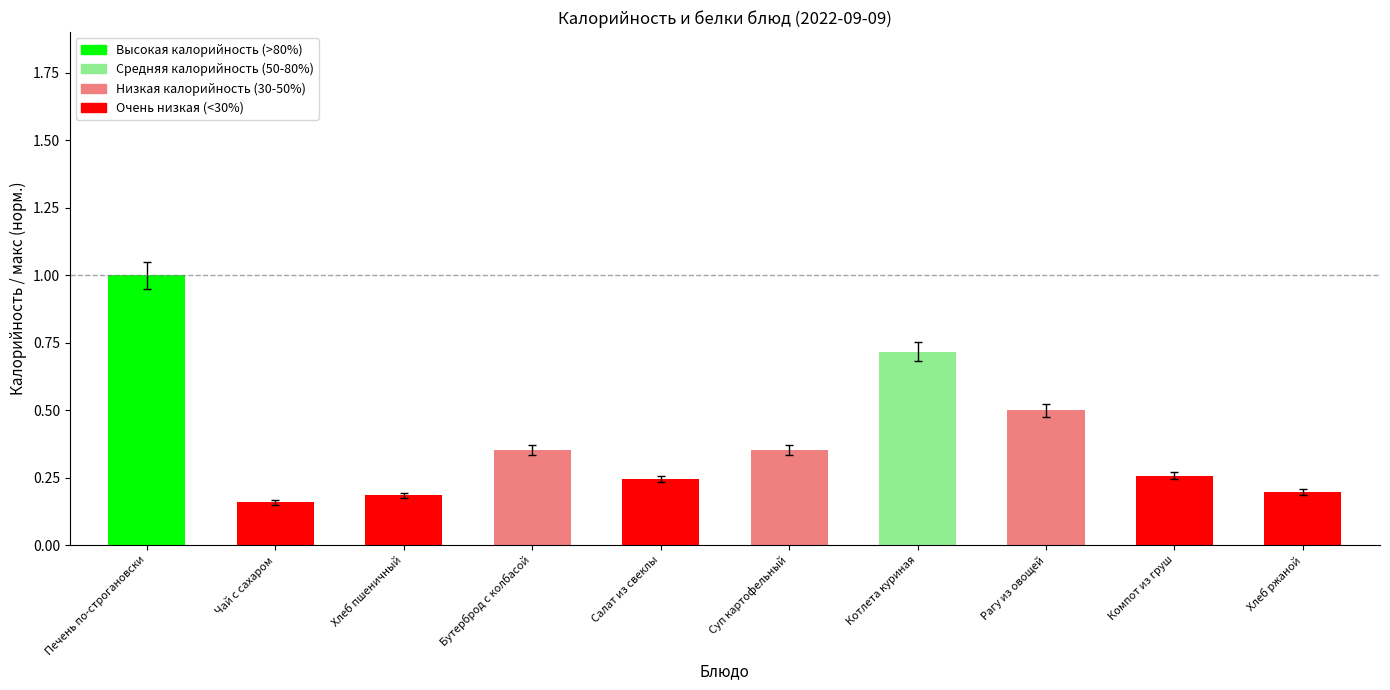

What is the difference between the maximum and minimum values?

0.8